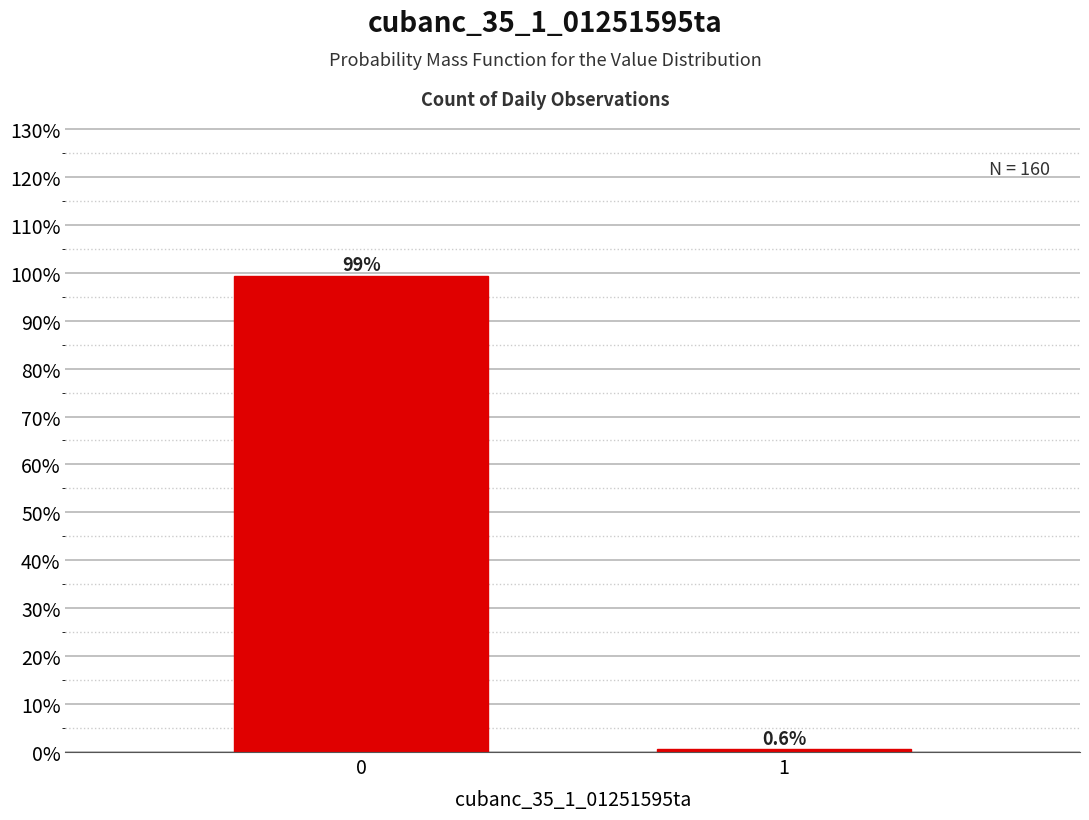

Reading left to right, extract all data points from this chart.

99.4	0.6